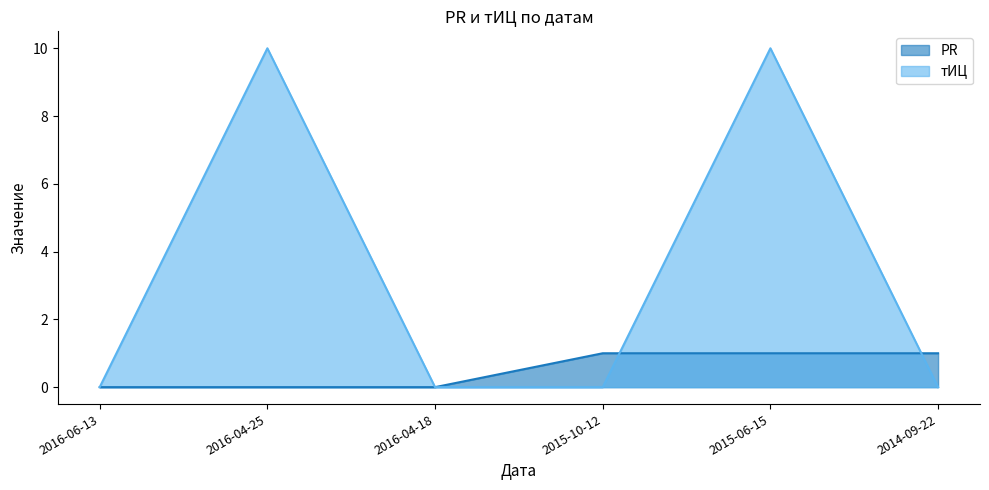

Which label corresponds to the smallest value in the chart?

2016-06-13